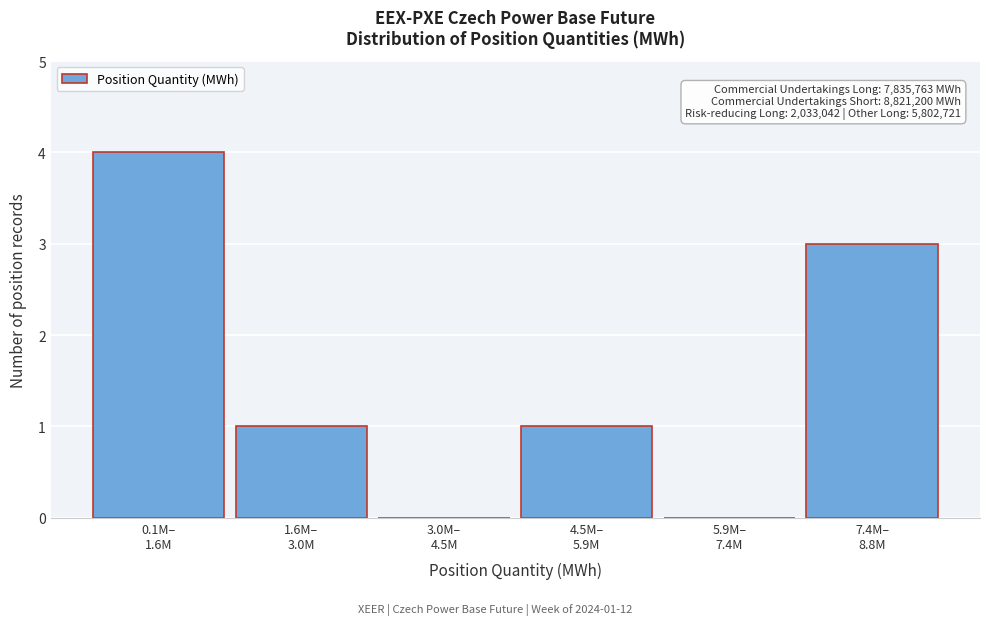

What is the sum of all values?

9